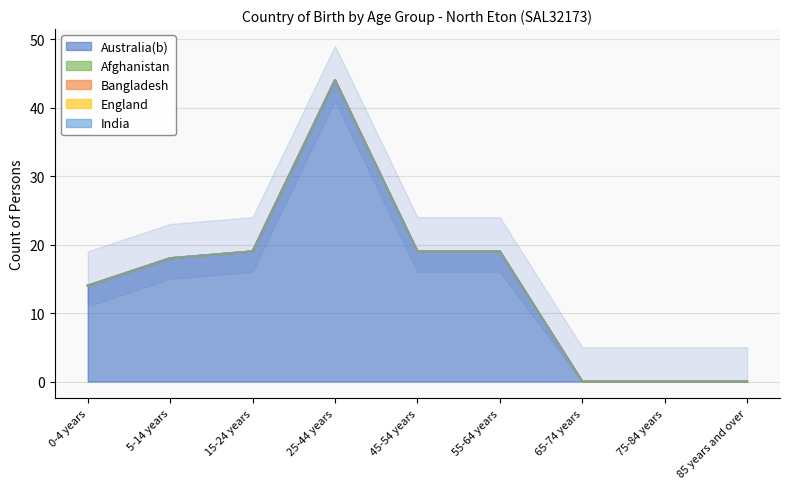

Which series has the largest range (max minus min)?

Australia(b)